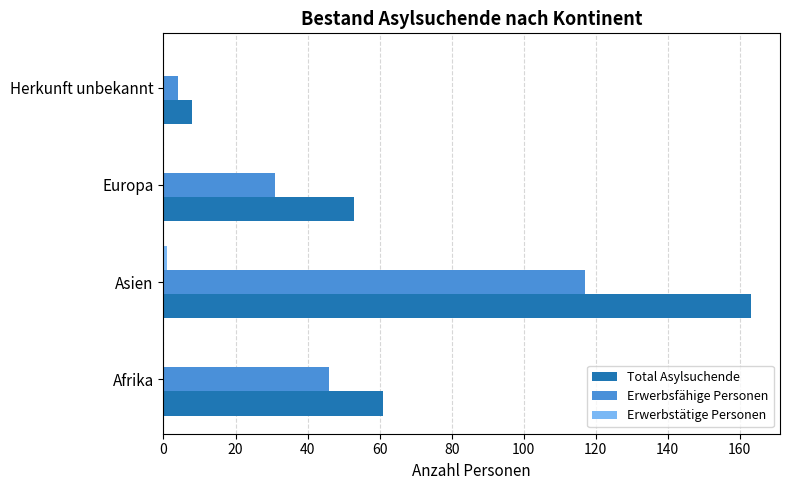

The Erwerbsfähige Personen series shows 190 at Asien. True or false?

False